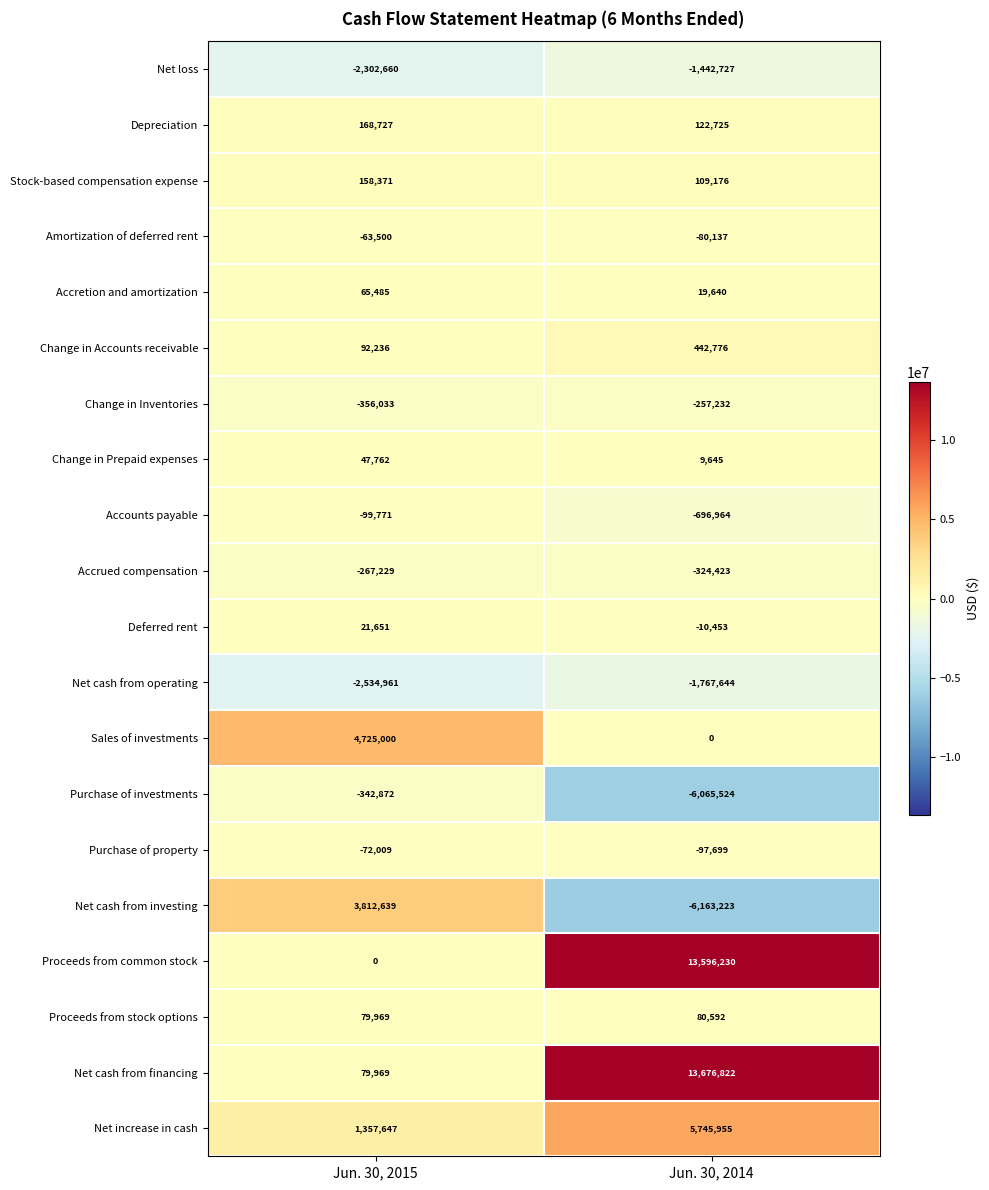

What is the difference between the Amortization of deferred rent values at Jun. 30, 2014 and Jun. 30, 2015?

16637